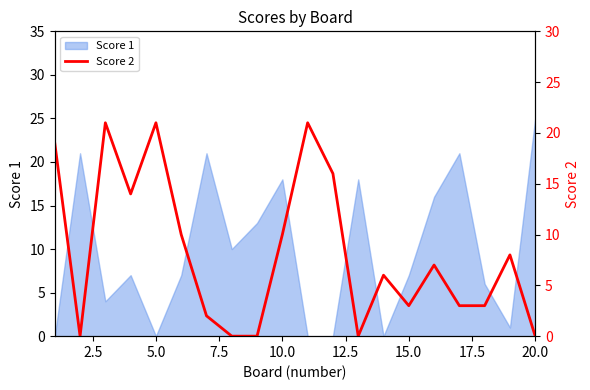

True or false: Score 1 has a value of 25 at 20.0.

True